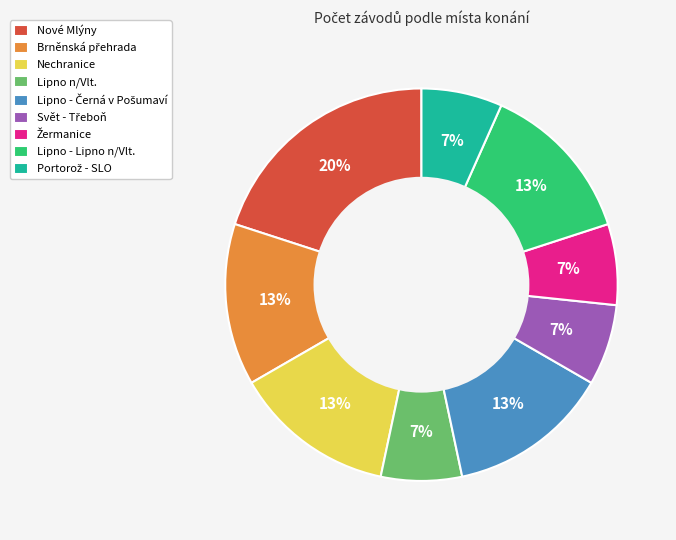

True or false: Nechranice accounts for 13% of the total.

True